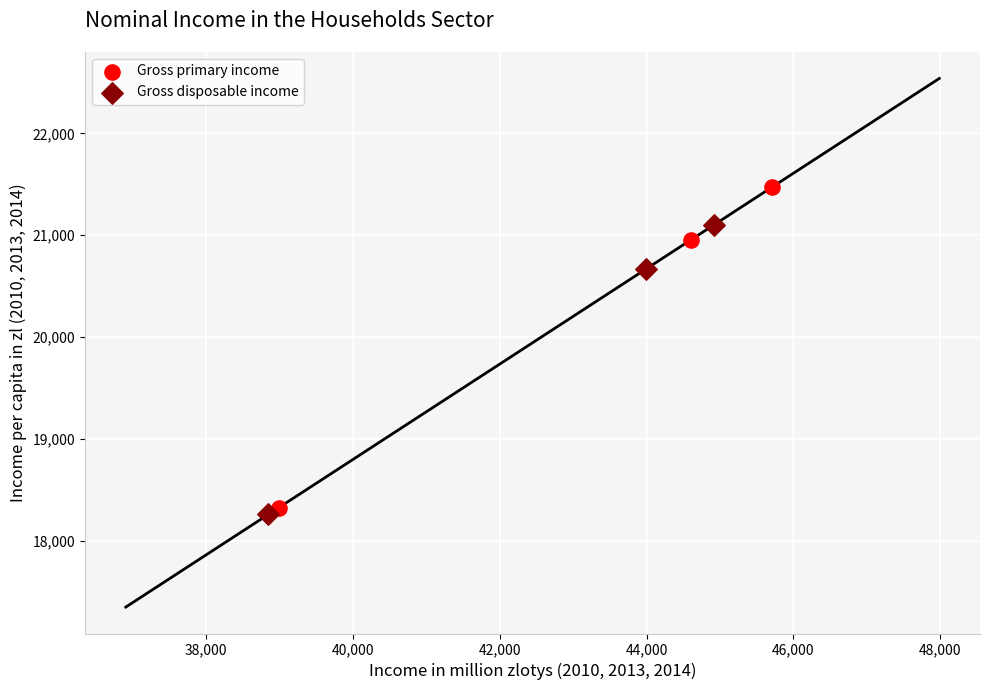

What are all the series names shown in the legend?

Gross primary income, Gross disposable income